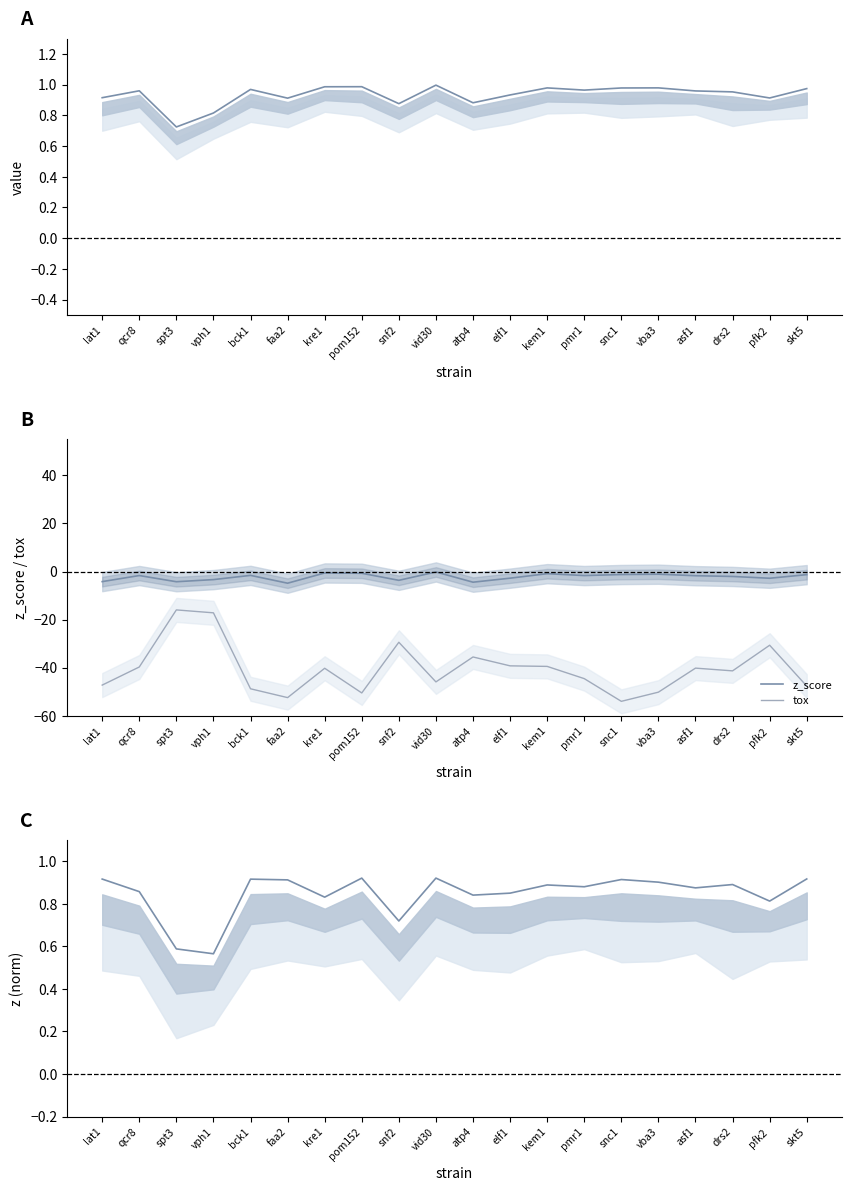

True or false: tox has a value of -35.5 at atp4.

True